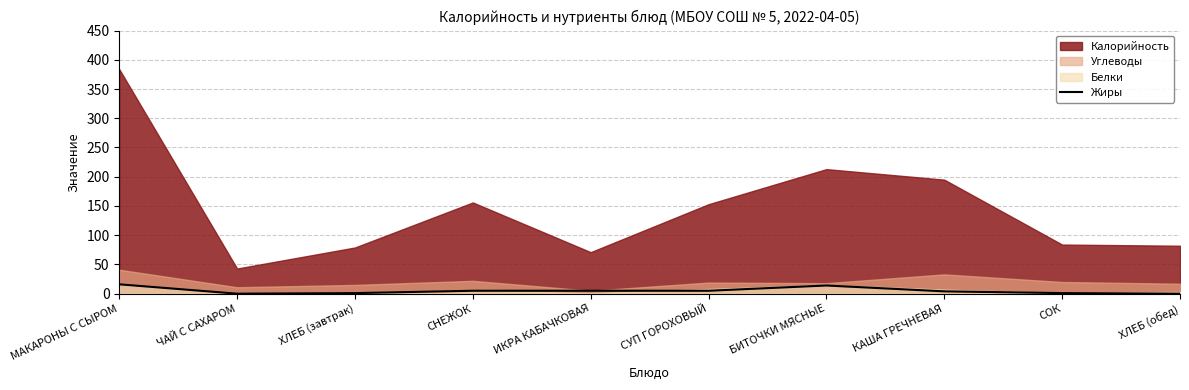

True or false: Жиры has a value of 16 at МАКАРОНЫ С СЫРОМ.

True